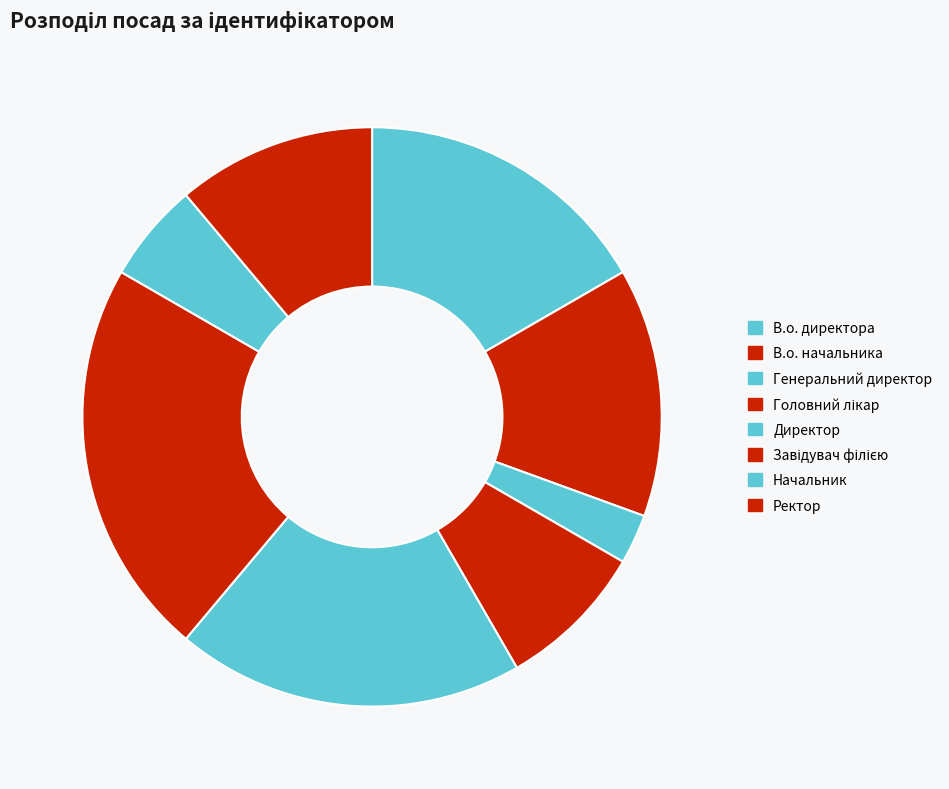

How many segments does this pie chart have?

8